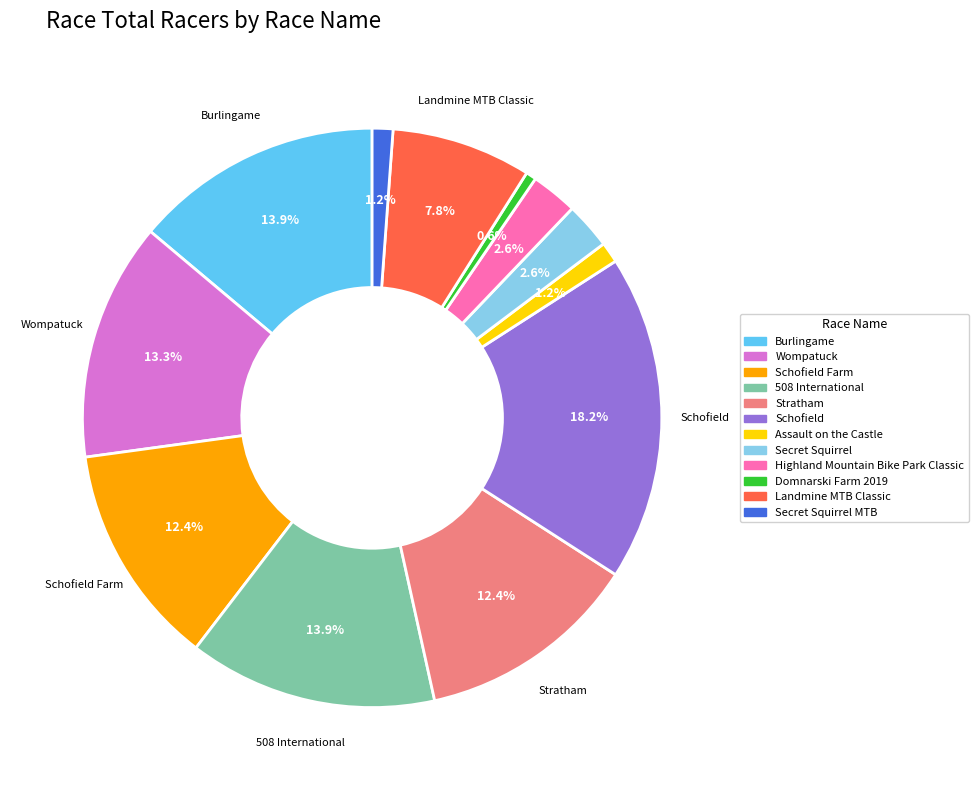

Is there any slice that represents more than half of the pie?

No